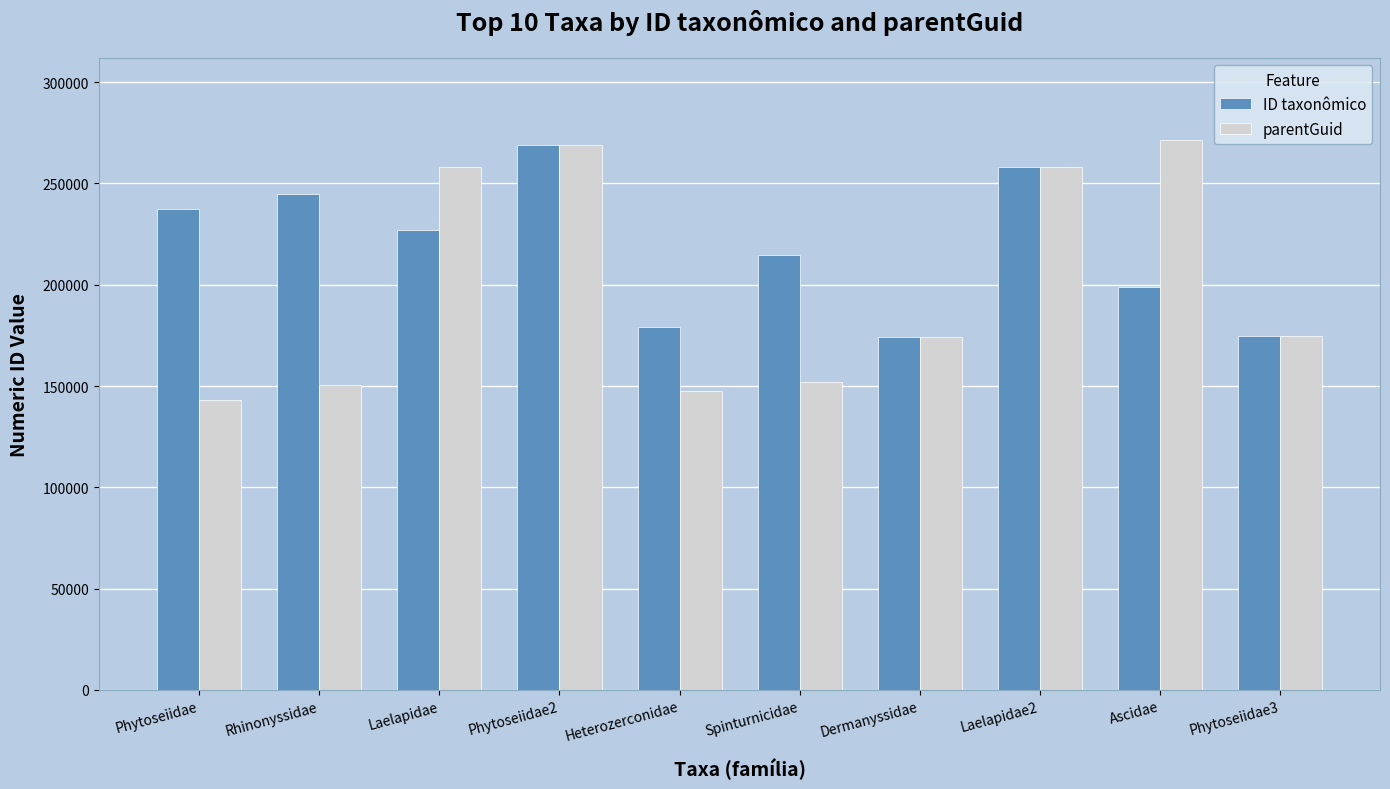

At which label is ID taxonômico closest to 221582?

Laelapidae